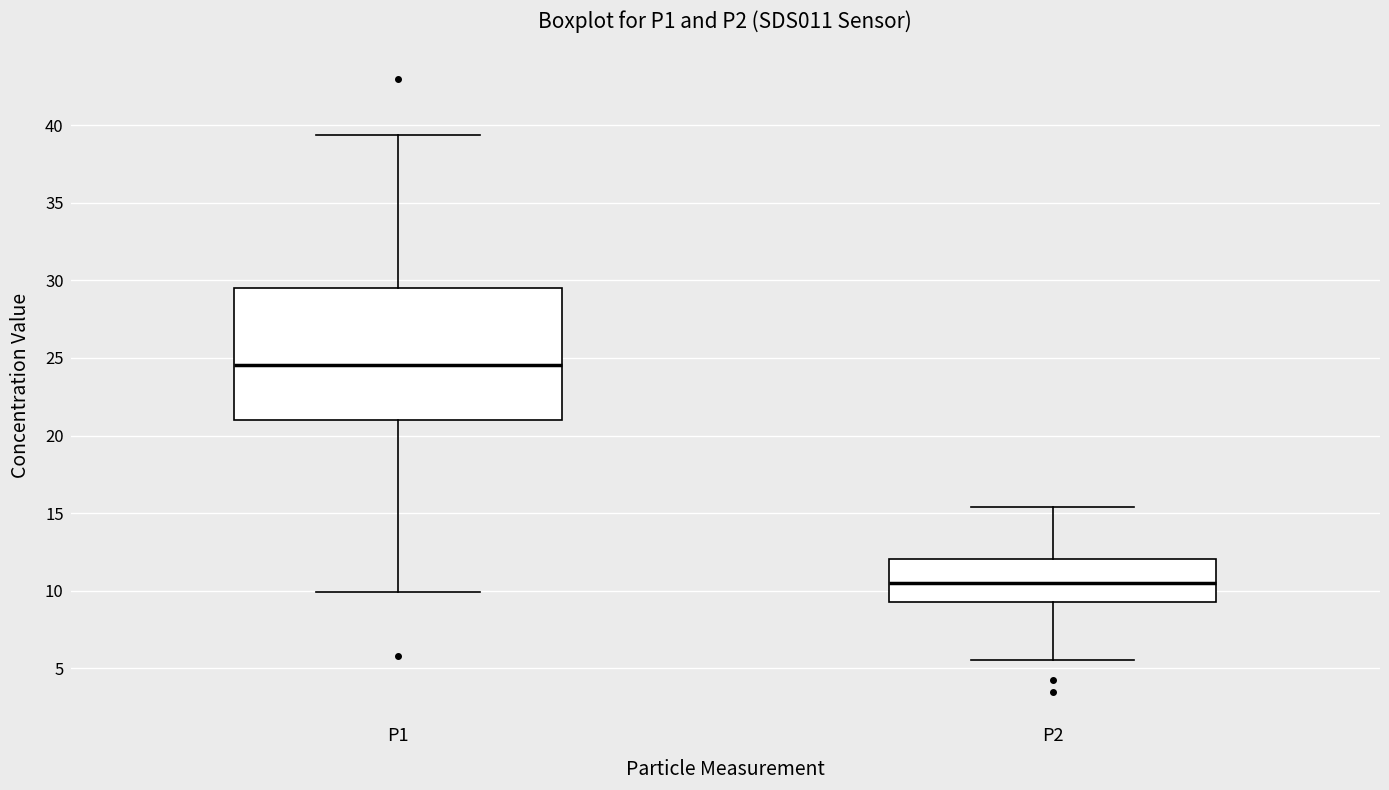

Reading left to right, transcribe this box plot: for each box, give where its median line is, the range the box spans, and where its two whiskers end, as read against the y-axis. The values are not printed on the chart, so give them approximately, as read against the axis.

P1: median 24.5, box 21.0 to 29.5, whiskers 10.0 to 39.5
P2: median 10.5, box 9.0 to 12.0, whiskers 5.5 to 15.5